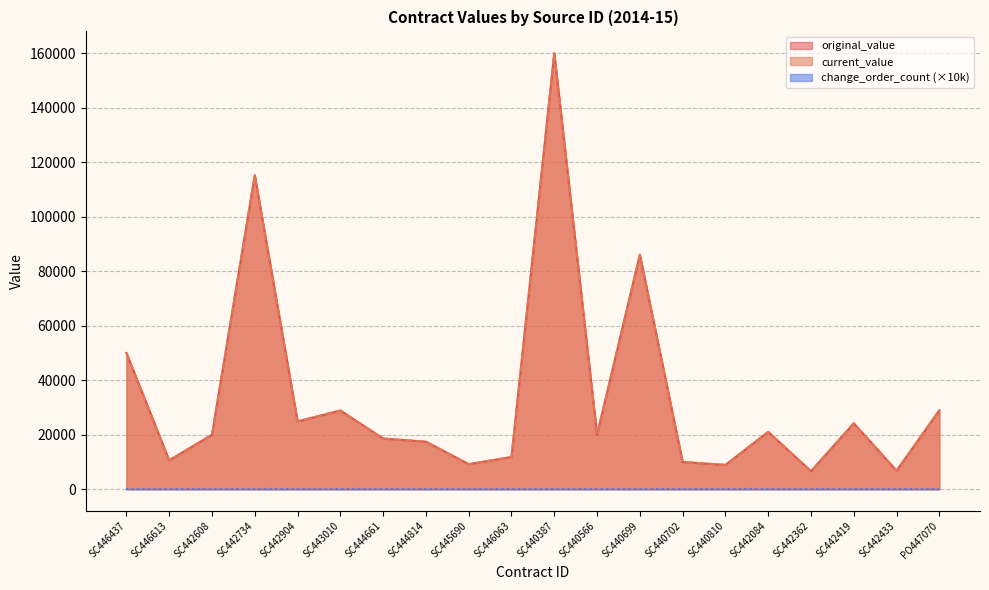

Which series has the largest range (max minus min)?

original_value